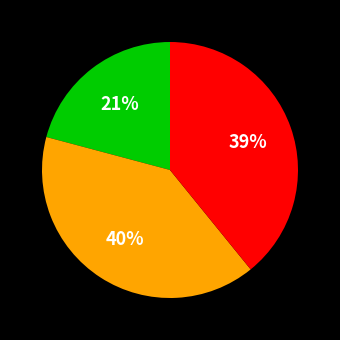

To the nearest percent, what is the difference between the largest and smallest slice percentages?

19%